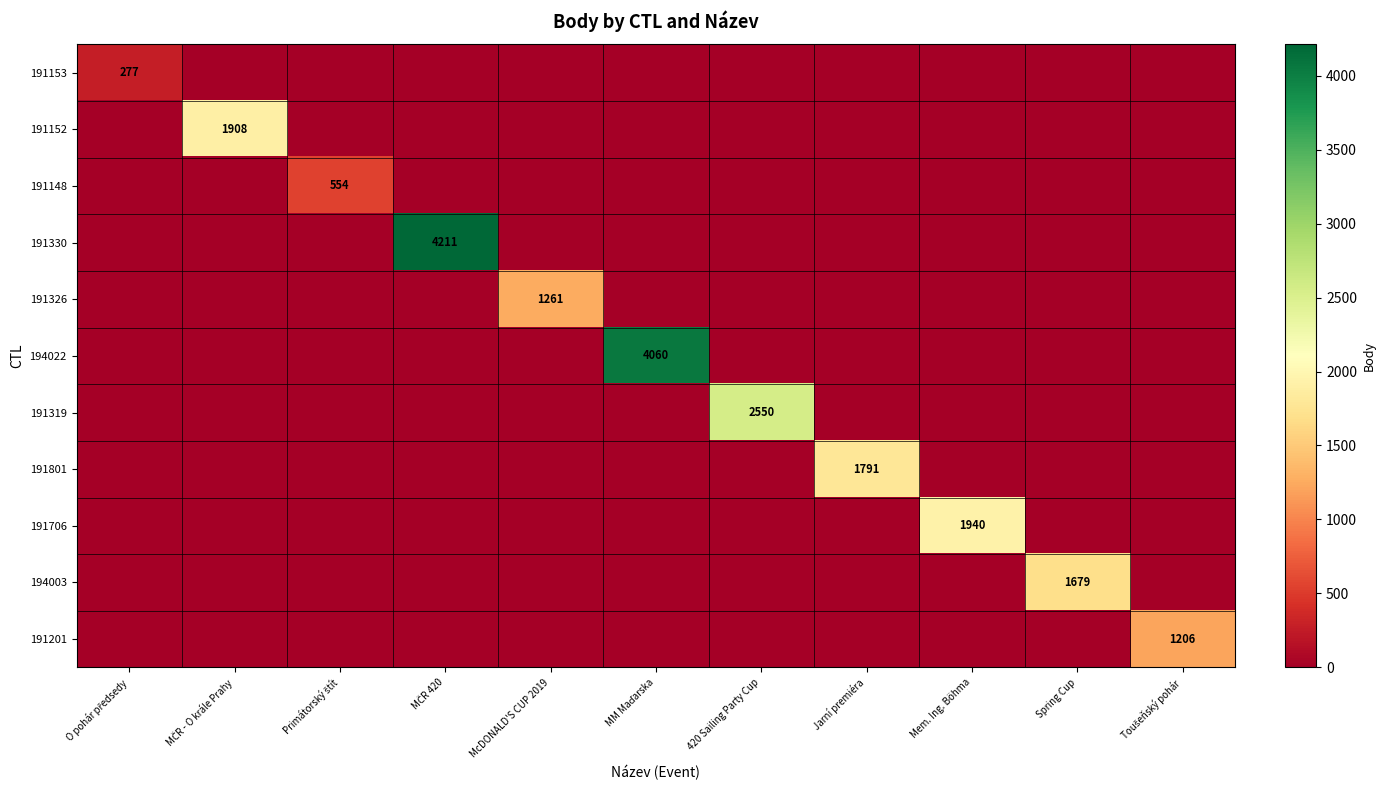

At how many categories does at least one series exceed 2946?

2